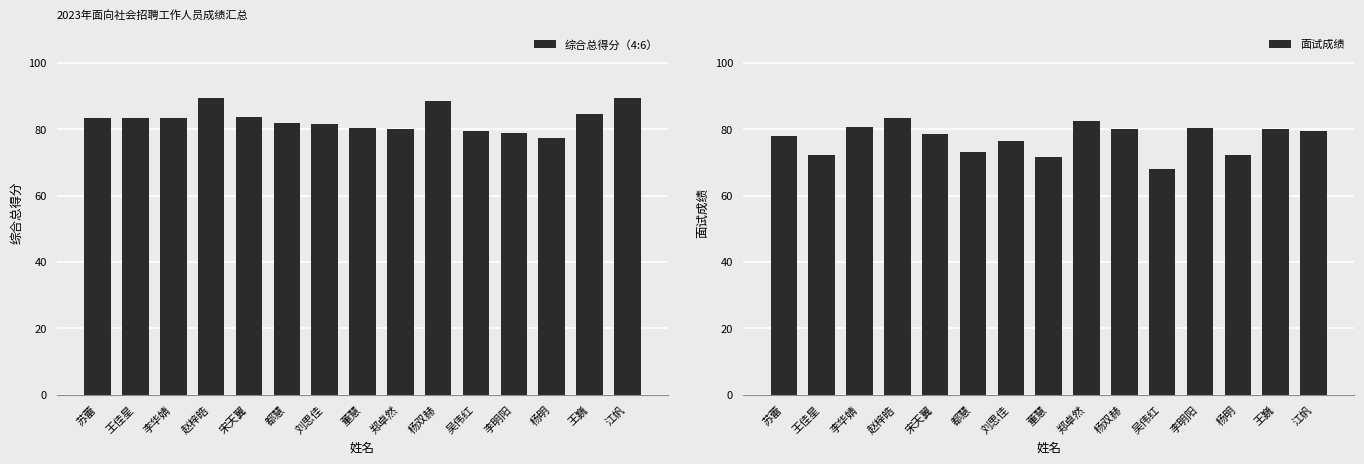

Is the value of 综合总得分（4:6） at 杨双赫 greater than the value of 面试成绩 at 李华婧?

Yes